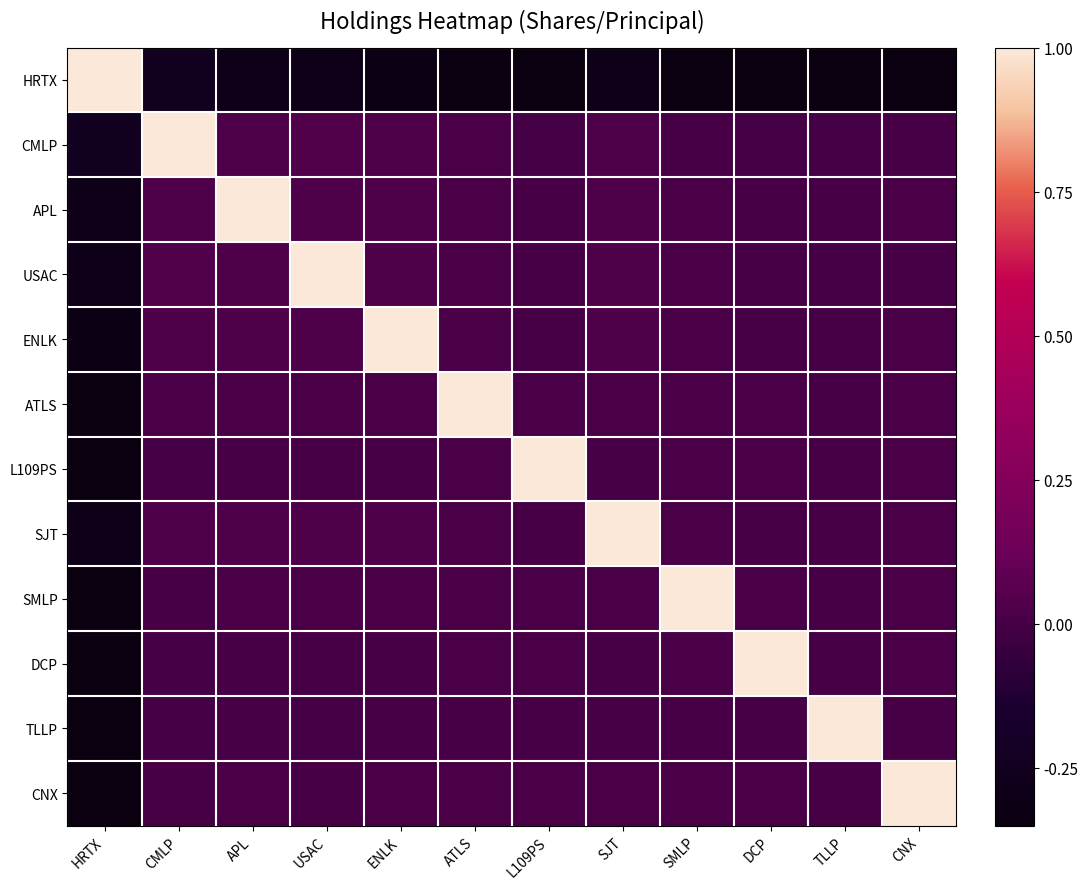

How many distinct data groups are displayed?

12